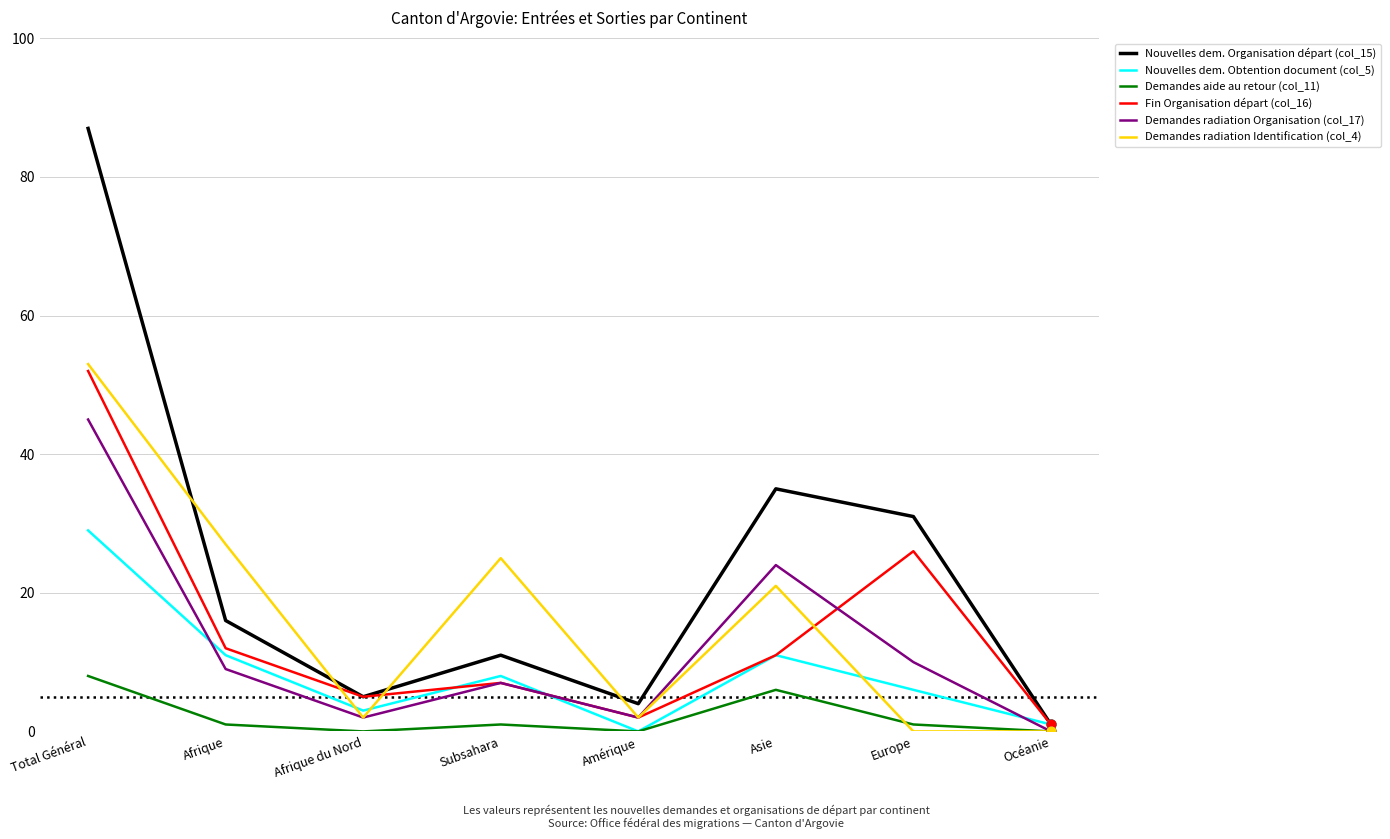

At how many categories does at least one series exceed 61?

1